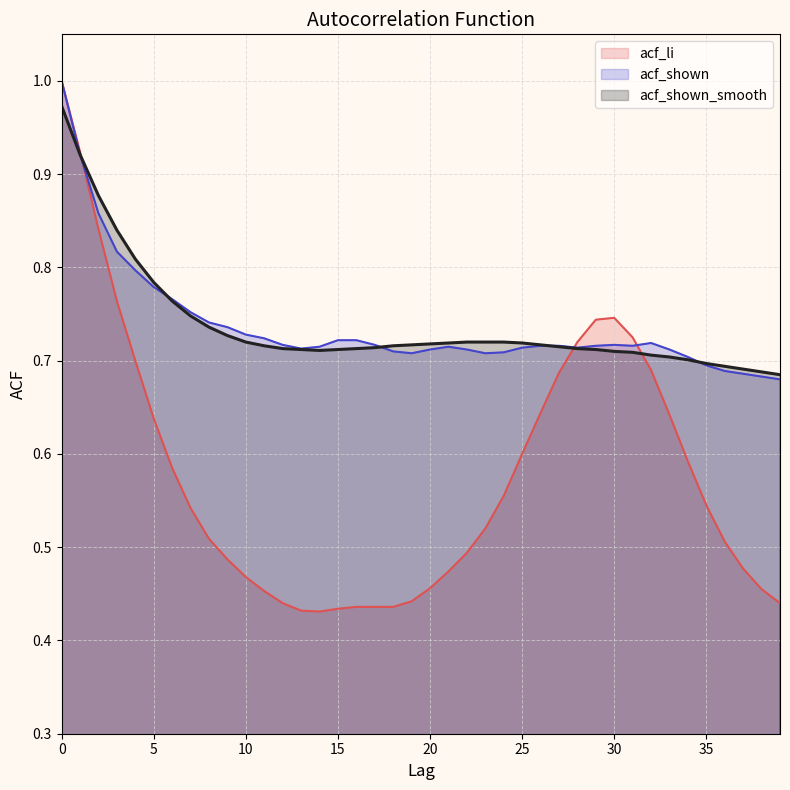

Reading left to right, transcribe all the data shown in this chart.

acf_li: 1.0	0.9	0.8	0.8	0.7	0.6	0.6	0.5	0.5	0.5	0.5	0.5	0.4	0.4	0.4	0.4	0.4	0.4	0.4	0.4	0.5	0.5	0.5	0.5	0.6	0.6	0.6	0.7	0.7	0.7	0.7	0.7	0.7	0.6	0.6	0.5	0.5	0.5	0.5	0.4
acf_shown: 1.0	0.9	0.9	0.8	0.8	0.8	0.8	0.8	0.7	0.7	0.7	0.7	0.7	0.7	0.7	0.7	0.7	0.7	0.7	0.7	0.7	0.7	0.7	0.7	0.7	0.7	0.7	0.7	0.7	0.7	0.7	0.7	0.7	0.7	0.7	0.7	0.7	0.7	0.7	0.7
acf_shown_smooth: 1.0	0.9	0.9	0.8	0.8	0.8	0.8	0.7	0.7	0.7	0.7	0.7	0.7	0.7	0.7	0.7	0.7	0.7	0.7	0.7	0.7	0.7	0.7	0.7	0.7	0.7	0.7	0.7	0.7	0.7	0.7	0.7	0.7	0.7	0.7	0.7	0.7	0.7	0.7	0.7